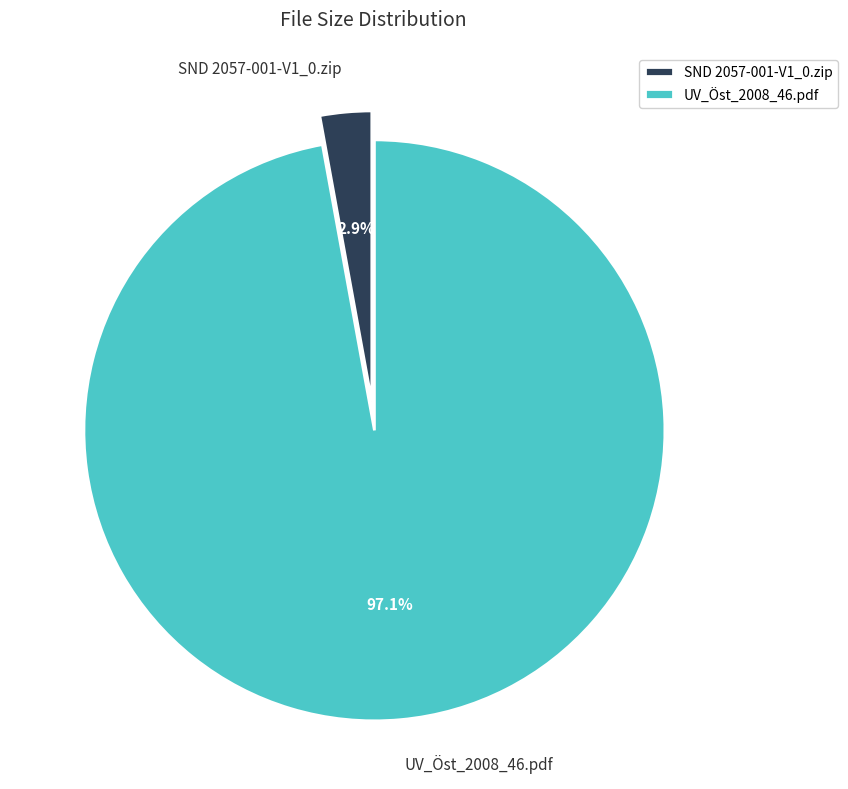

Combined, do SND 2057-001-V1_0.zip and UV_Öst_2008_46.pdf account for over 50%?

Yes